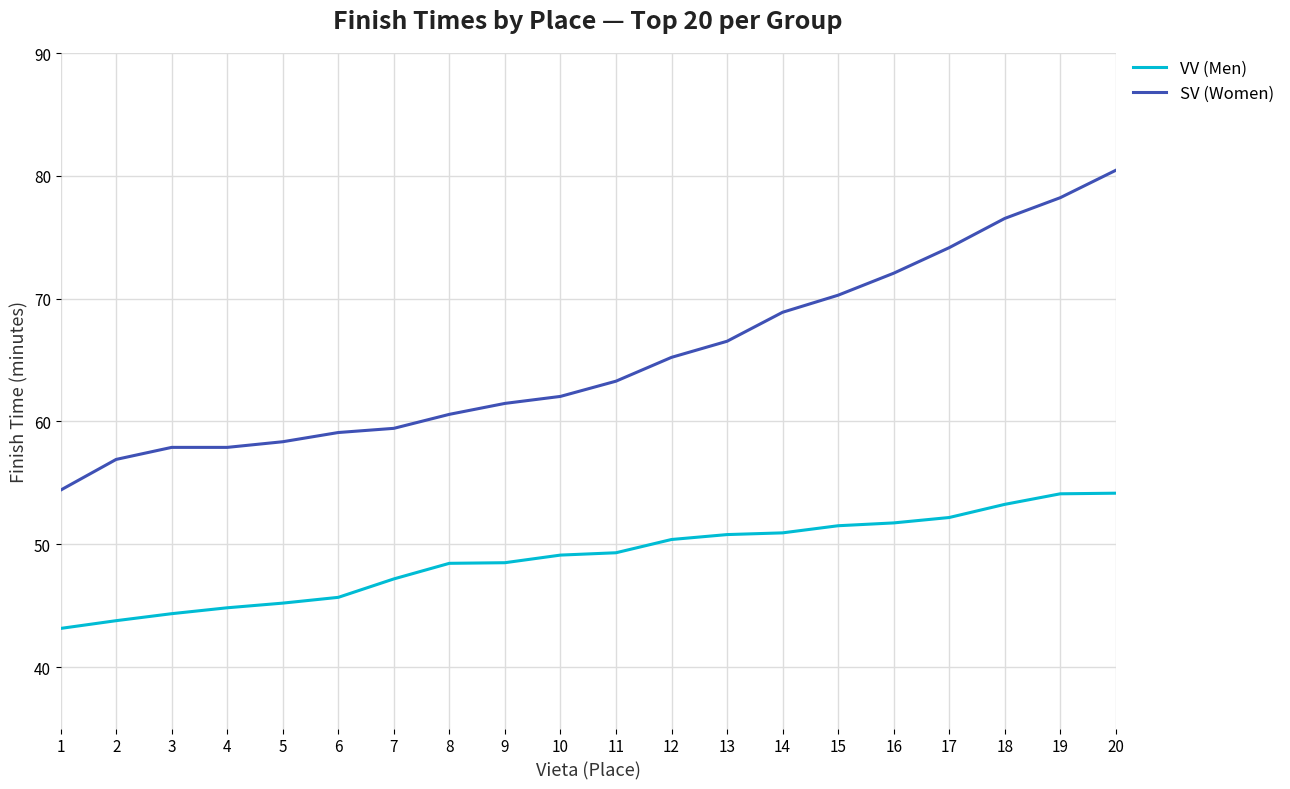

Does the chart display data point markers on the line(s)?

No